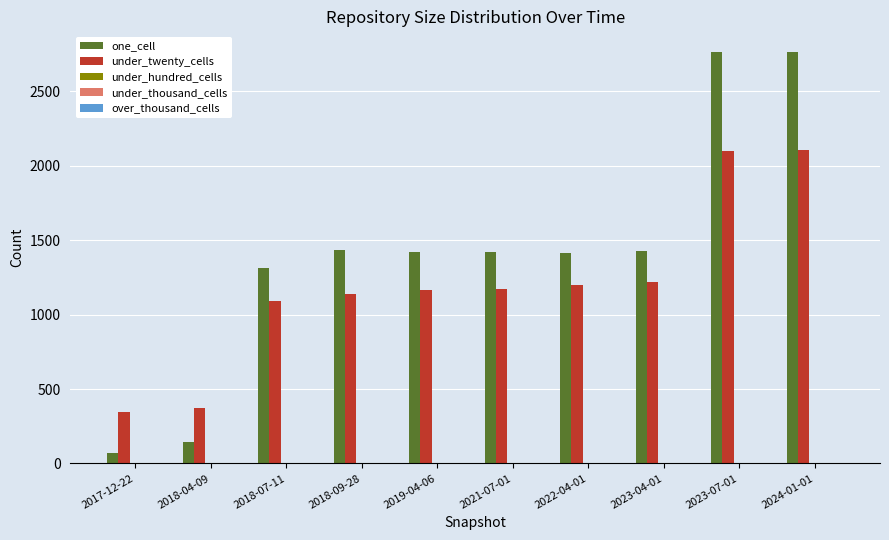

What position from the left is 2024-01-01?

10